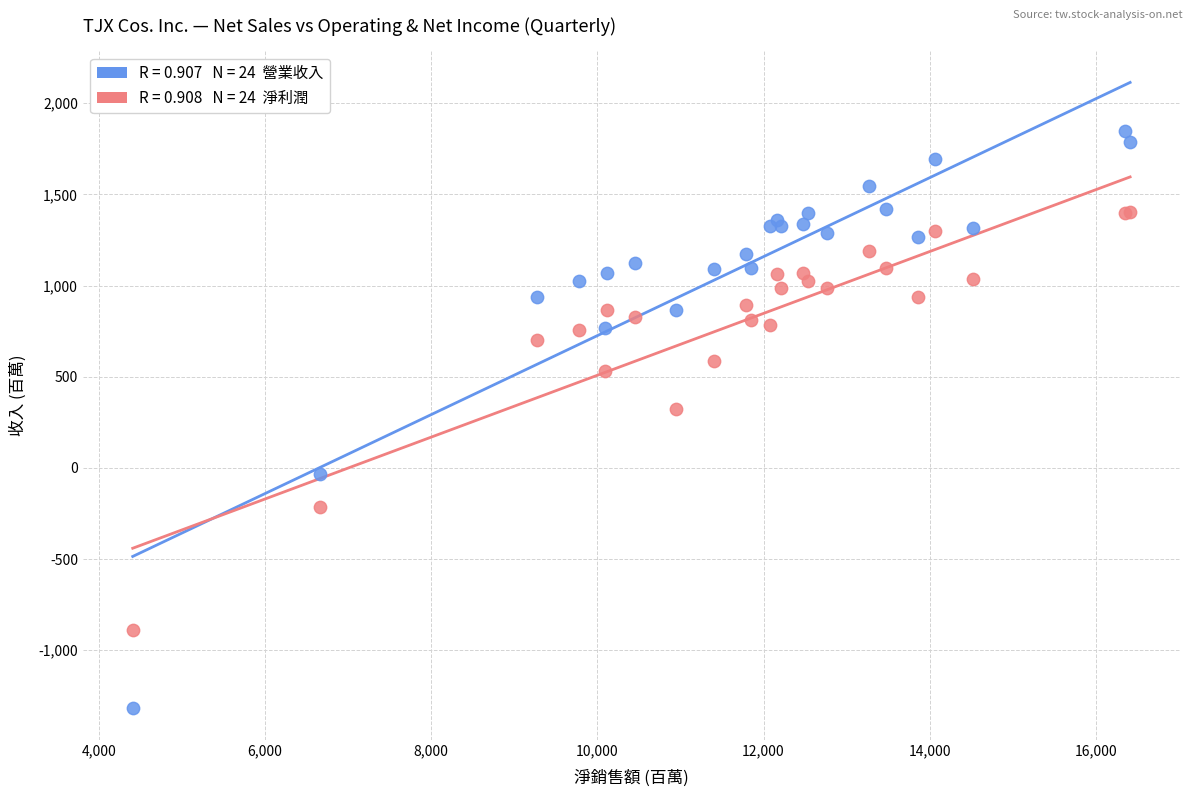

Across all series, what Y value is closest to 264?

326